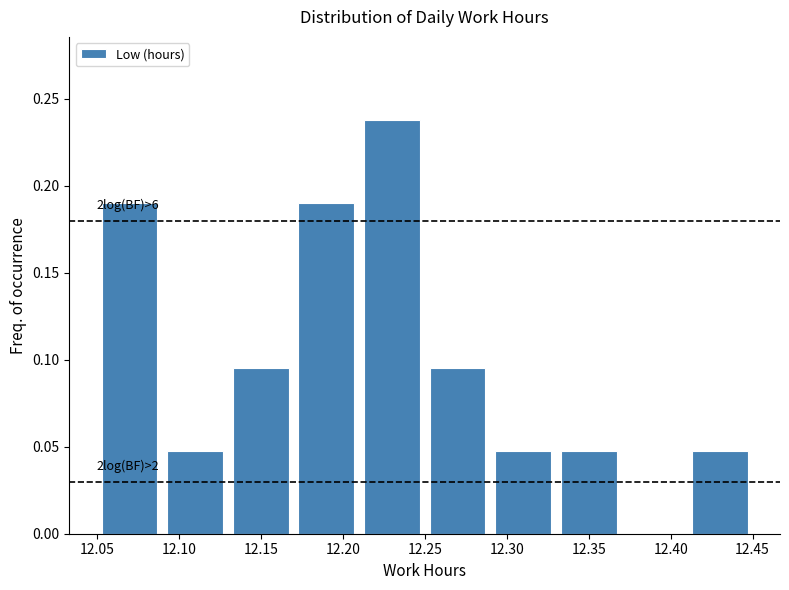

Over which range of the x-axis is the bar tallest?

12.21 to 12.25